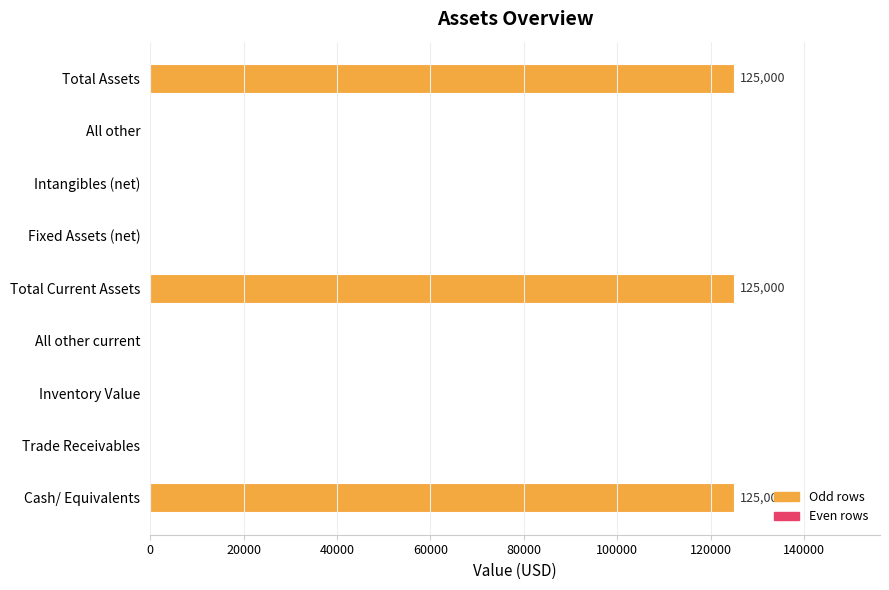

What is the sum of the values at Fixed Assets (net) and Cash/ Equivalents?

125000